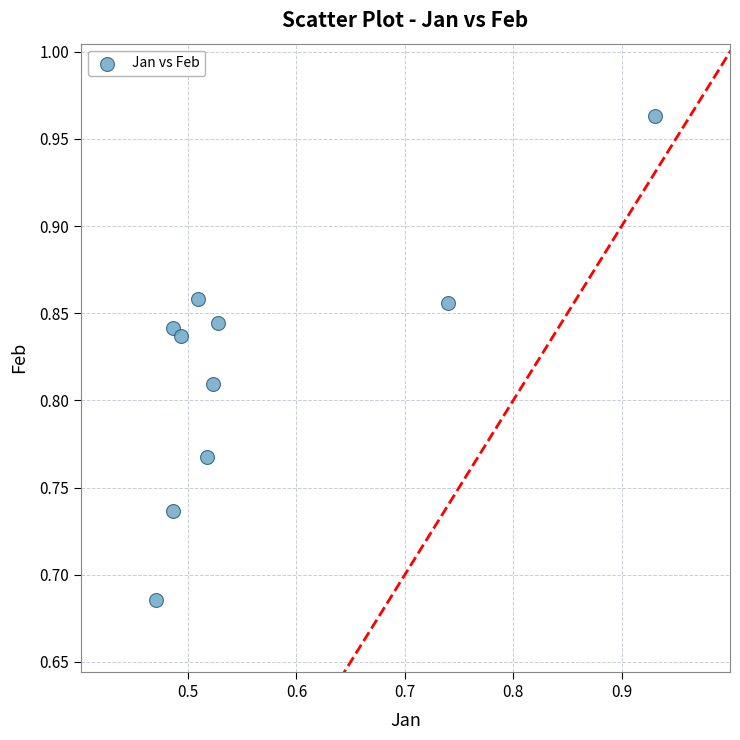

What is the average X value?

0.6